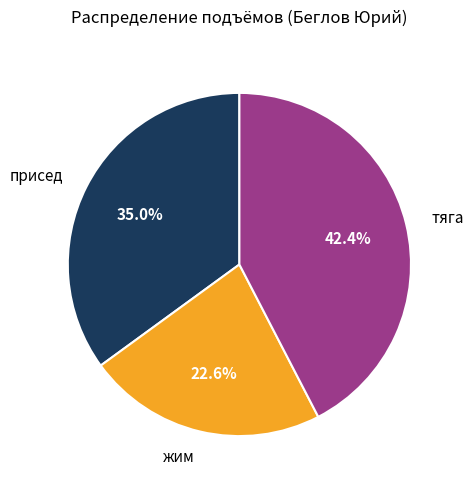

Is there any slice that represents more than half of the pie?

No